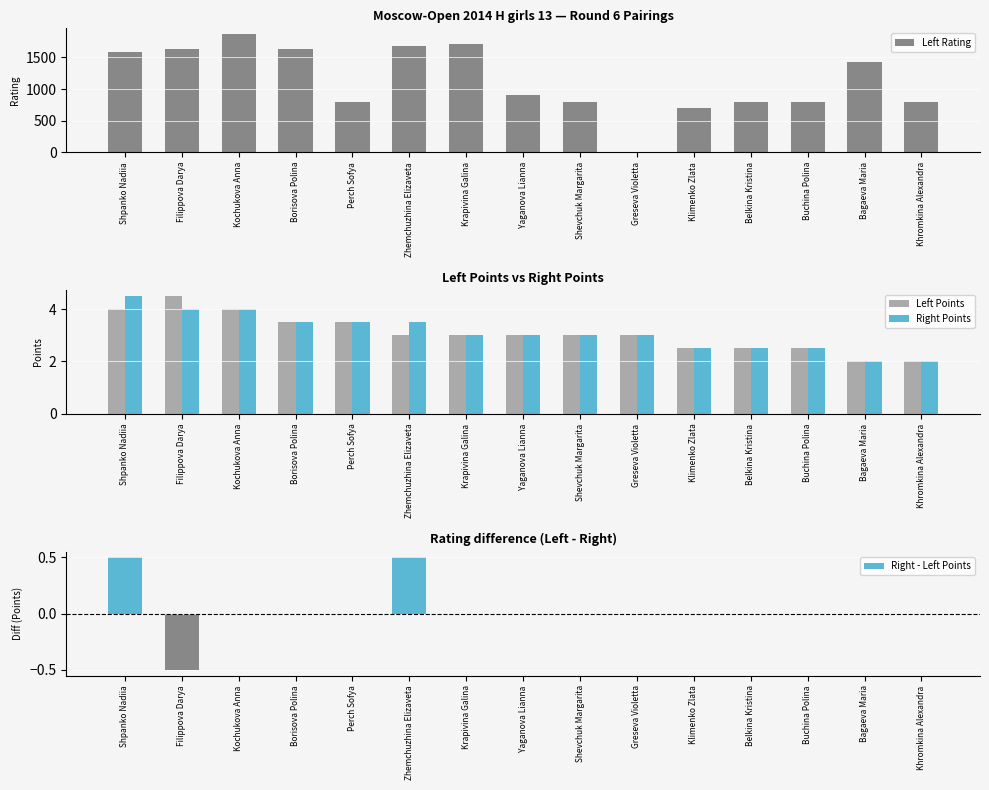

Is it true that Right - Left Points equals 0.0 at Krapivina Galina?

True